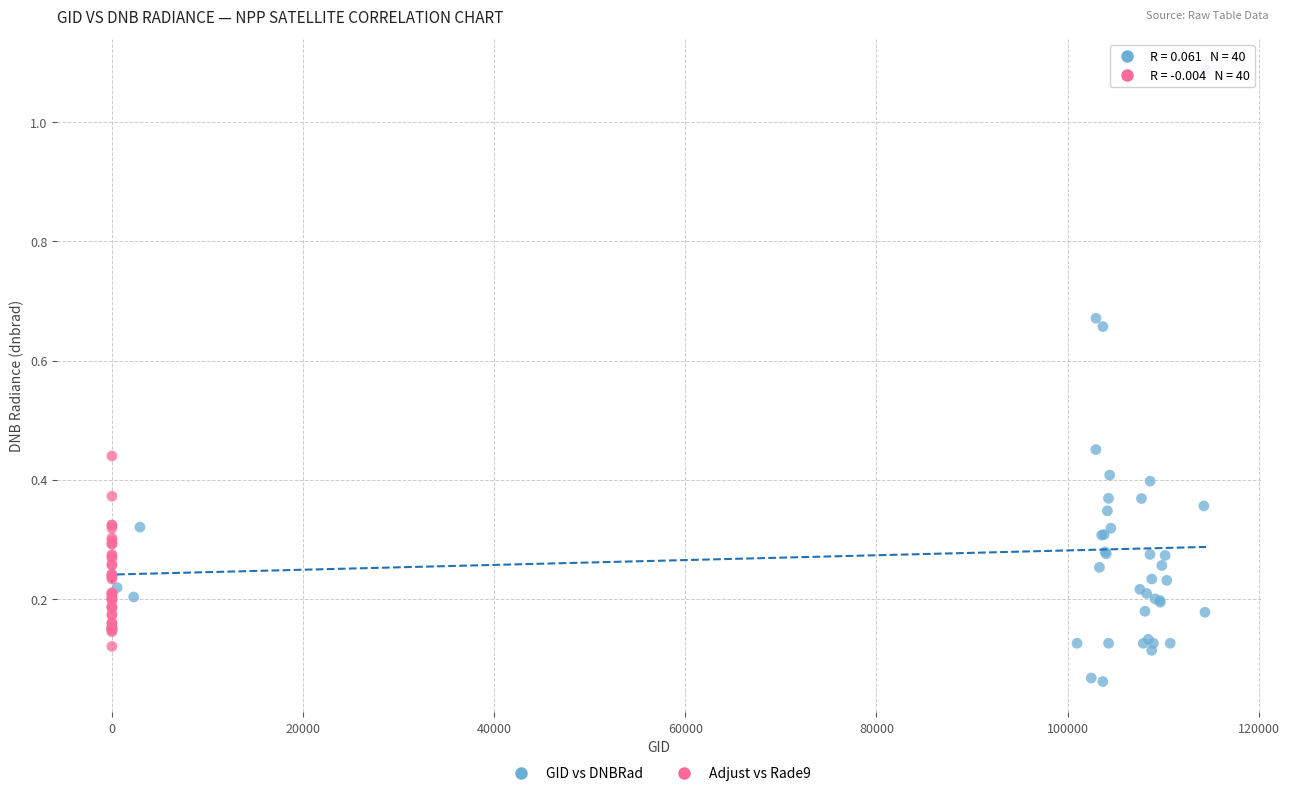

Which series has the widest spread of Y values?

GID vs DNBRad